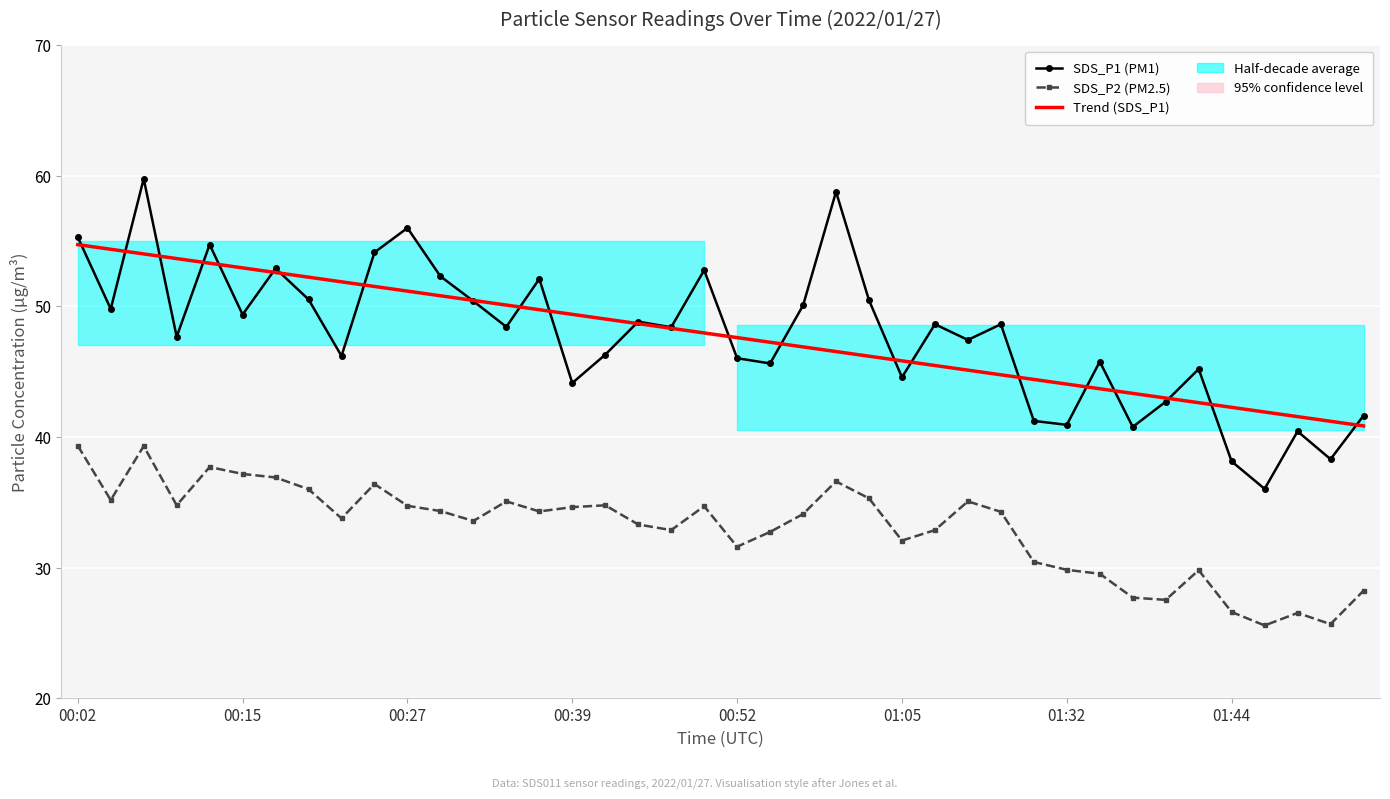

What is the difference between the maximum and minimum values in the SDS_P1 (PM1) series?

23.7